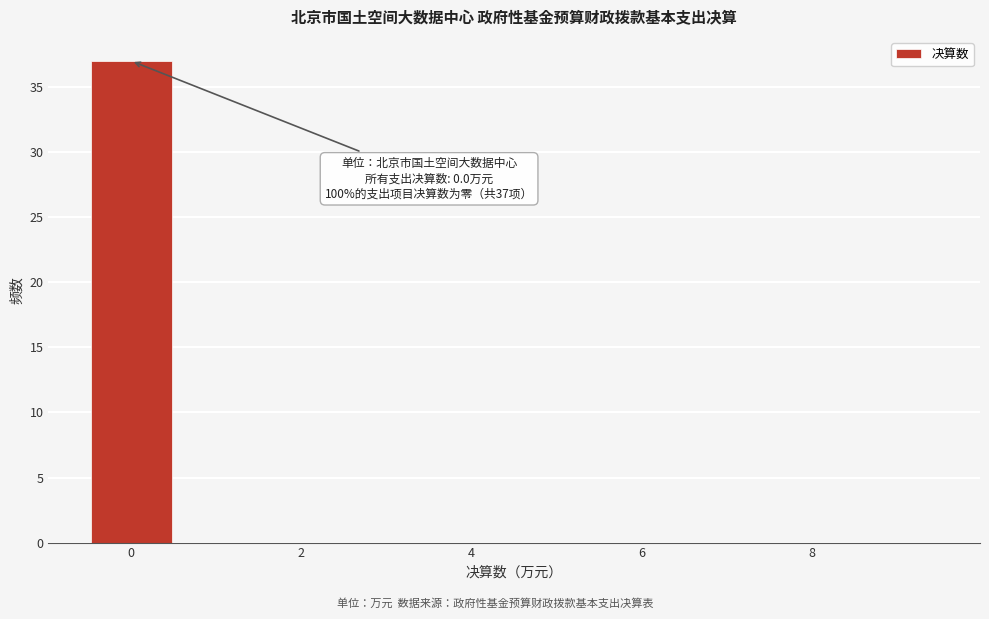

Over which range of the x-axis is the bar tallest?

-0.5 to 0.5